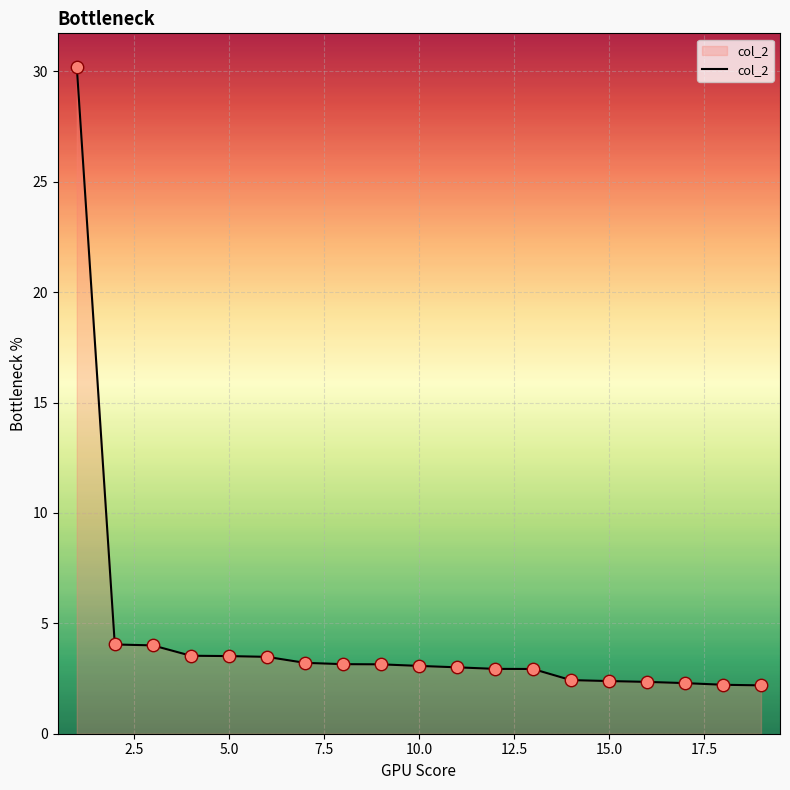

What is the smallest value displayed?

2.2